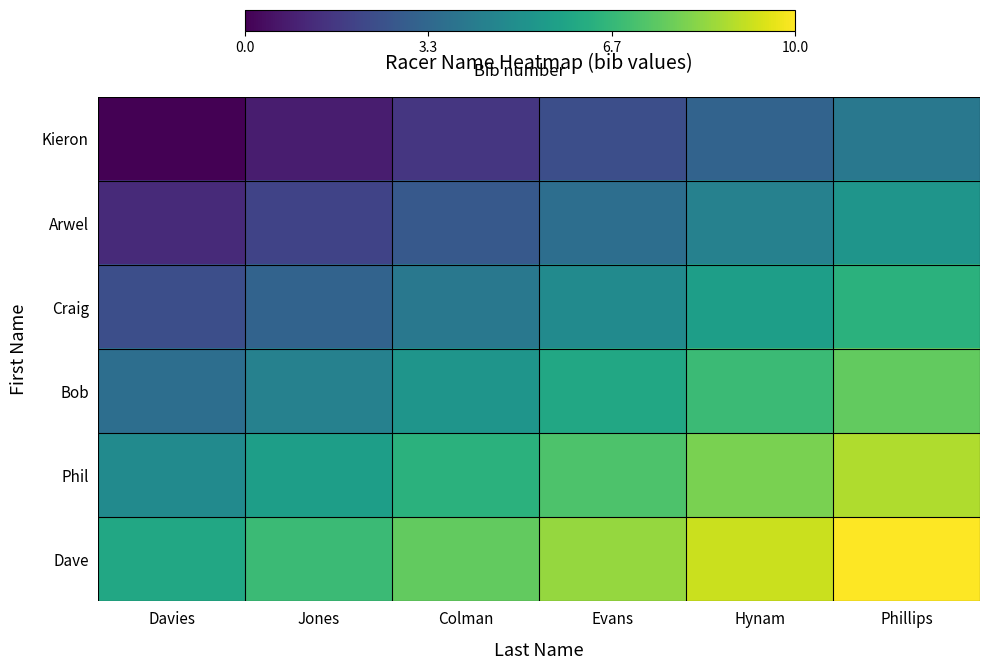

At which category is the sum across all series the highest?

Phillips